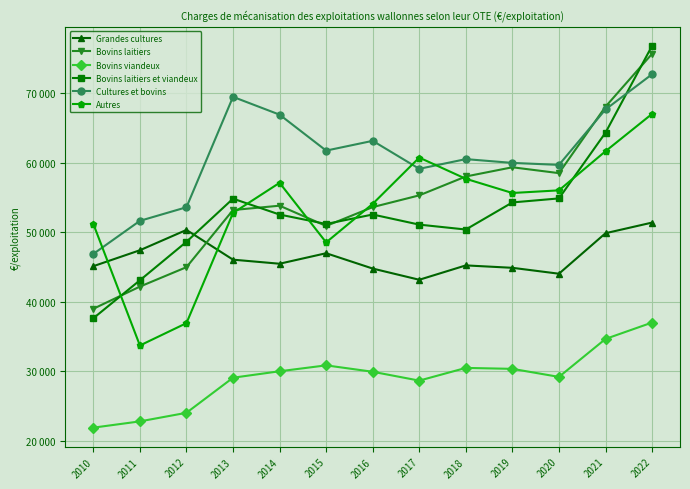

At which label is Bovins laitiers closest to 57319?

2018